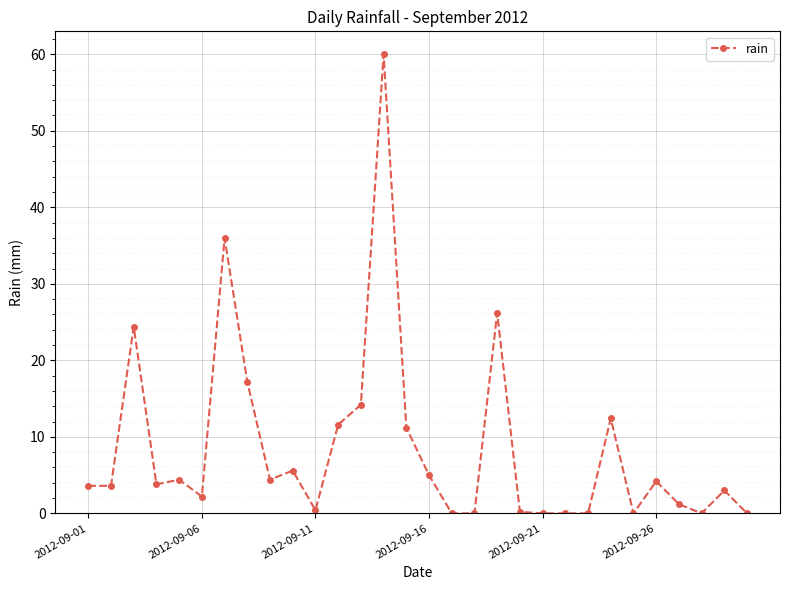

True or false: there are more than 0 points higher than both neighbors.

True